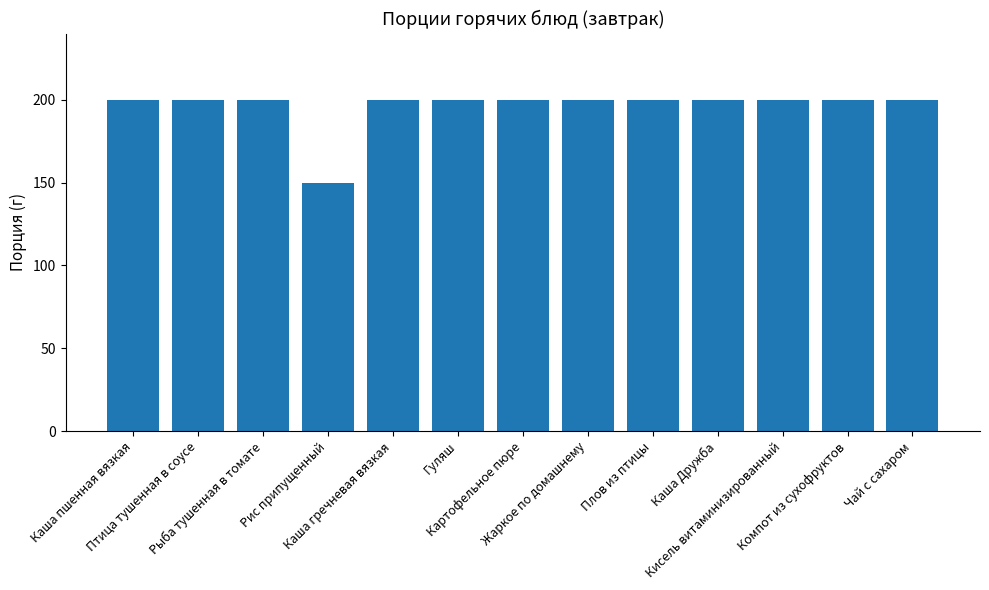

What is the value of the 1st bar from the left?

200